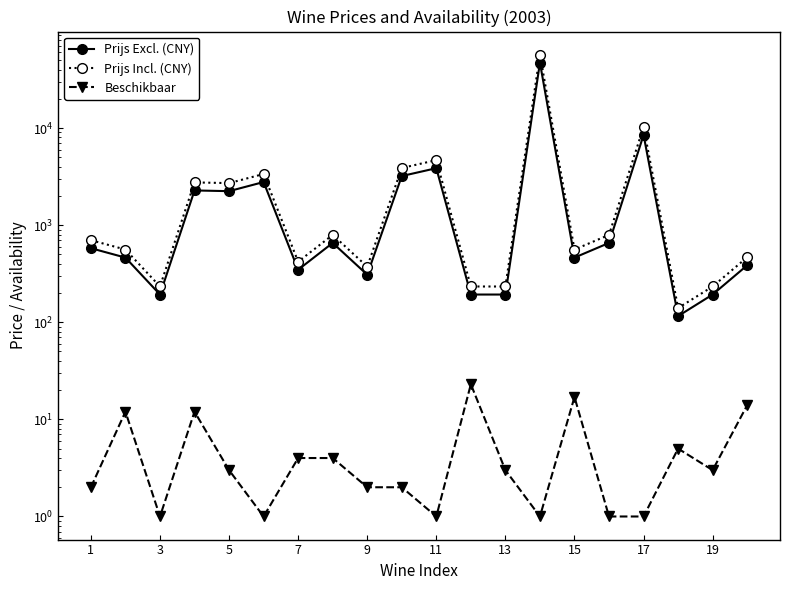

What are all the series names shown in the legend?

Prijs Excl. (CNY), Prijs Incl. (CNY), Beschikbaar